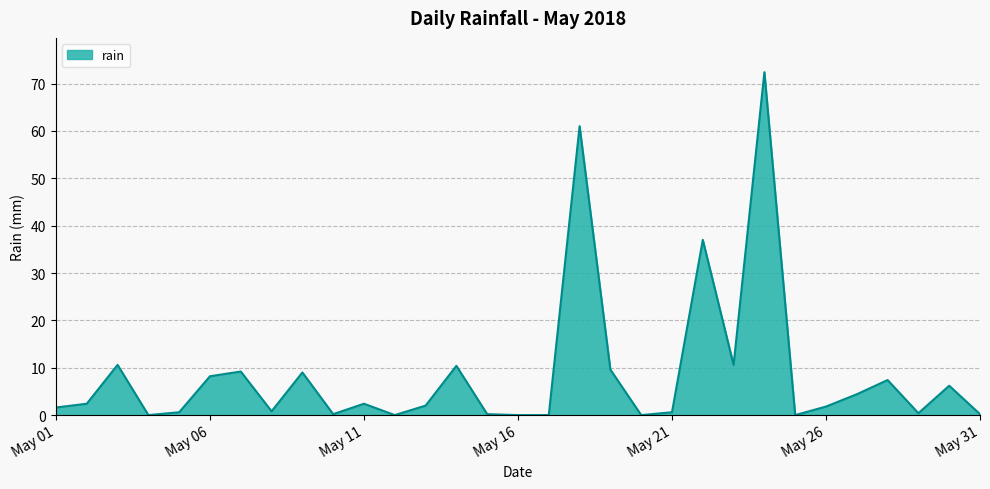

What is the difference between the maximum and minimum values?

72.4